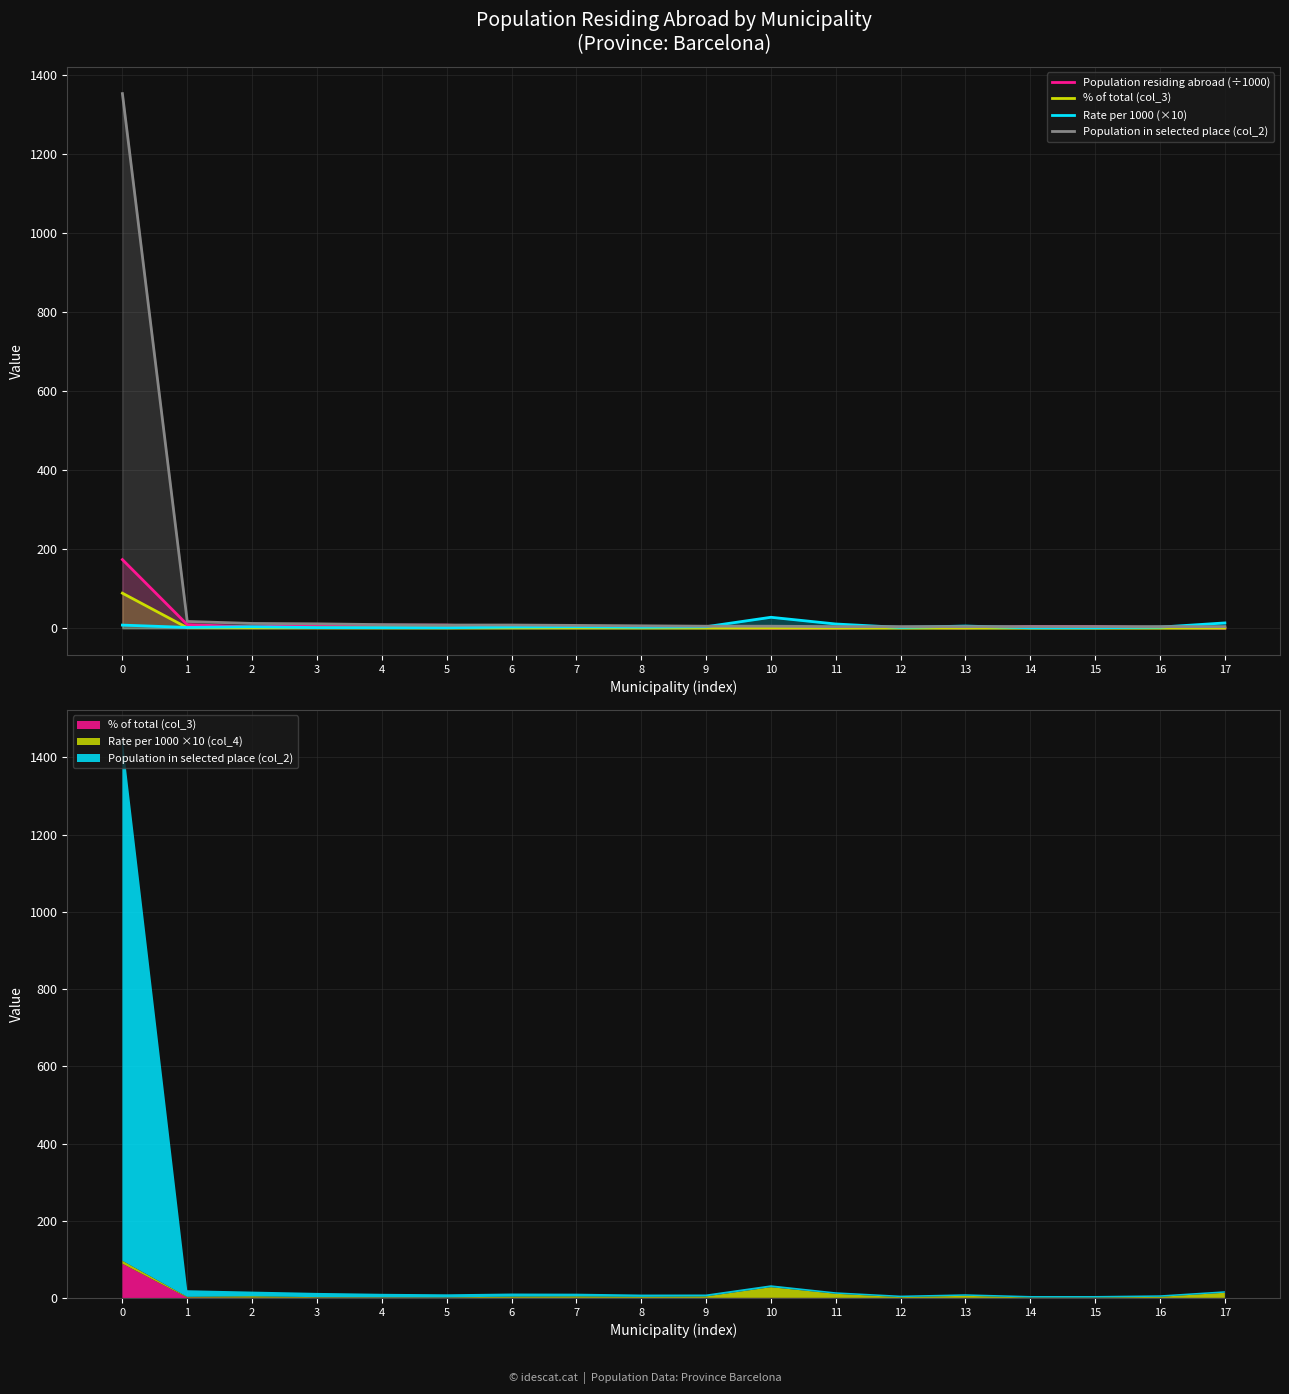

Is it true that Rate per 1000 (×10) equals 2.9 at 1?

False